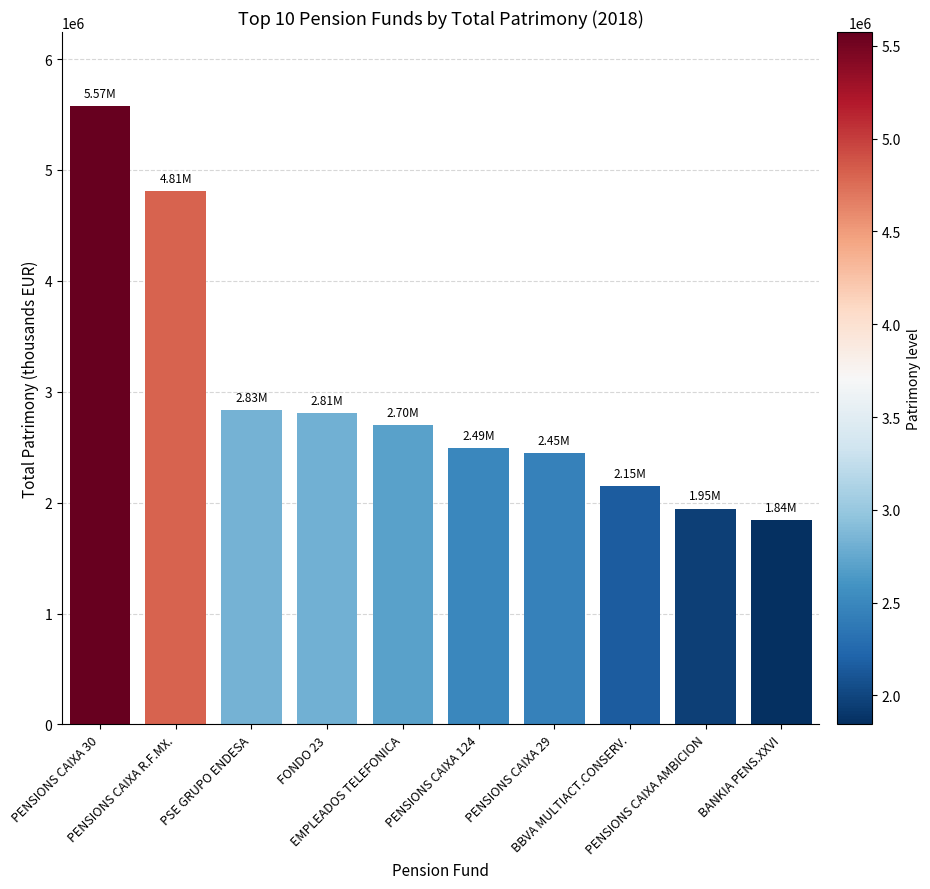

What is the difference between the values at BBVA MULTIACT.CONSERV. and PENSIONS CAIXA AMBICION?

205097